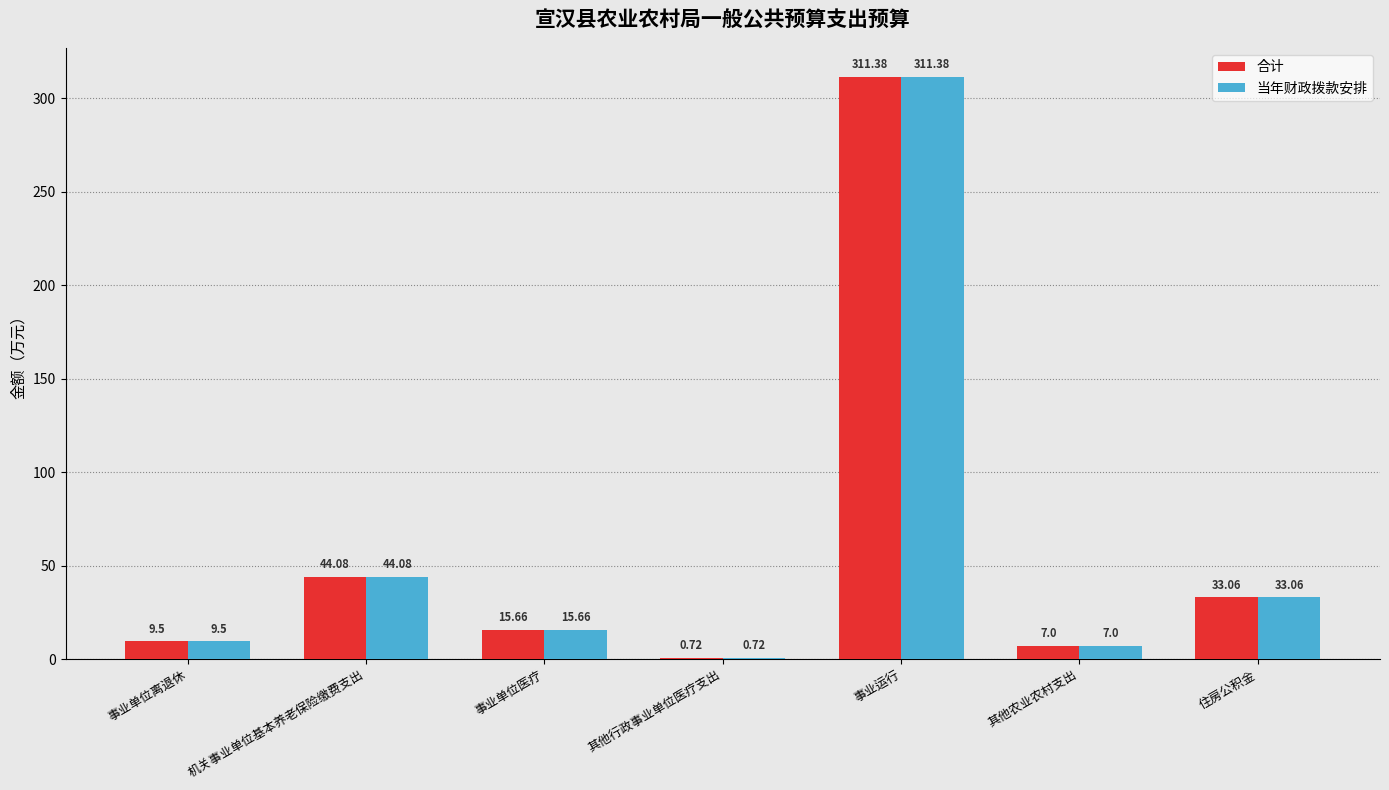

Does the chart contain stacked bars?

No